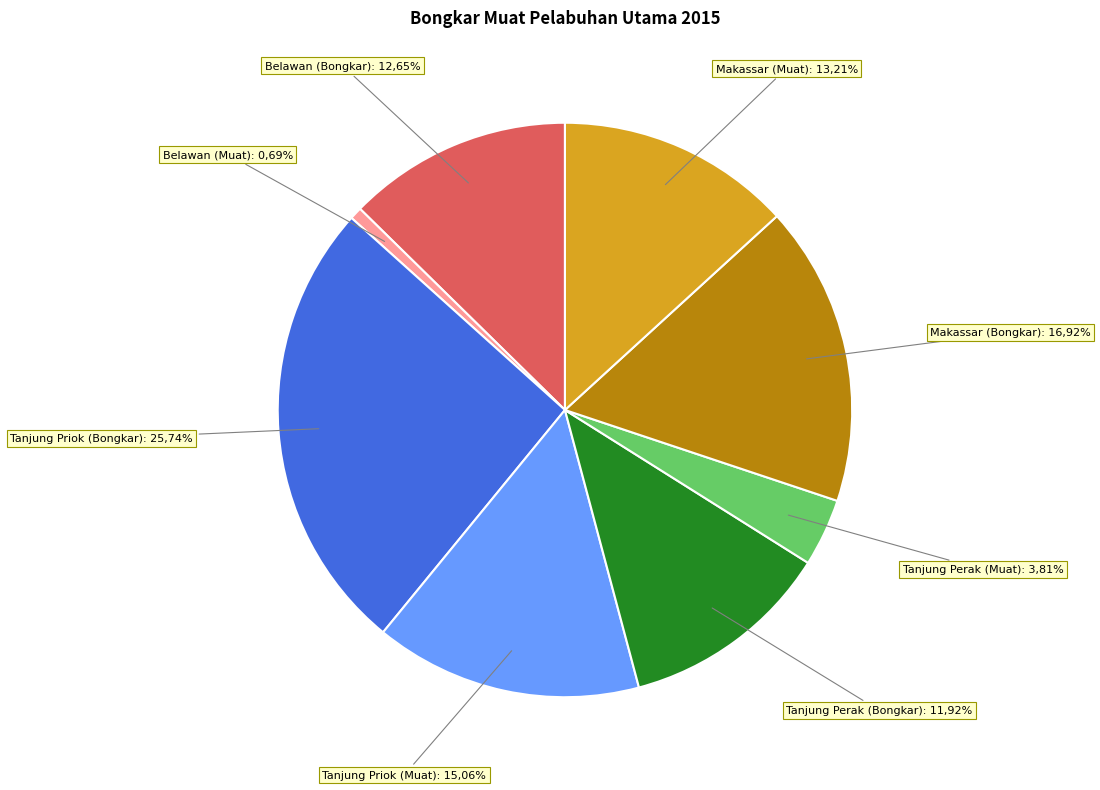

To the nearest percent, what is the combined percentage of Makassar (Bongkar) and Tanjung Priok (Bongkar)?

43%